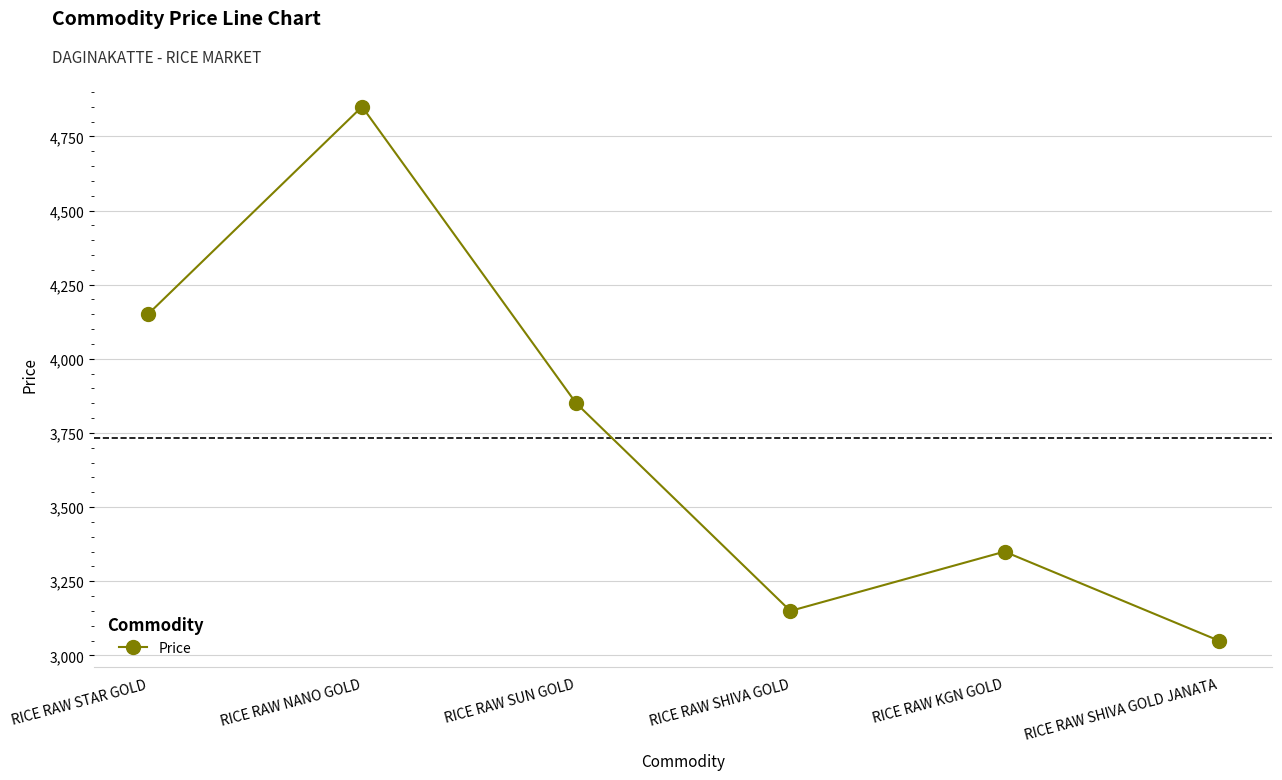

What is the sum of the values at RICE RAW NANO GOLD and RICE RAW KGN GOLD?

8200